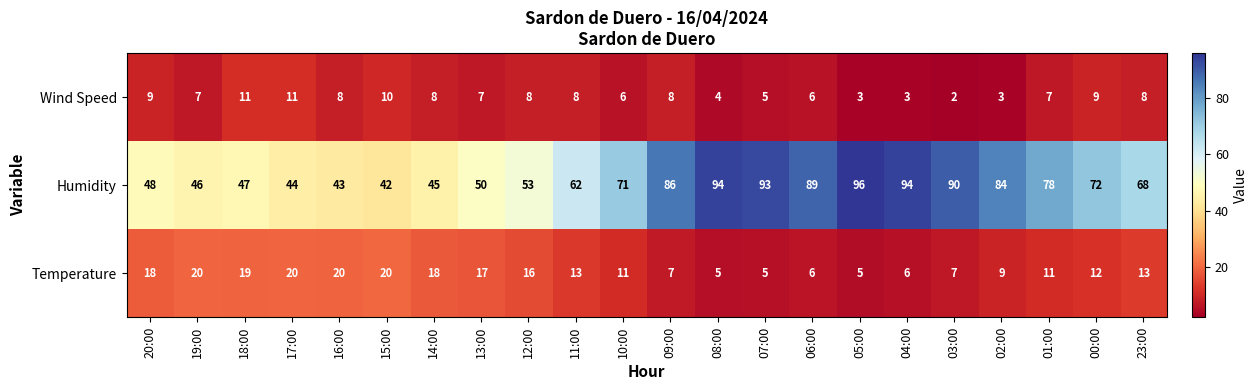

Is the value of Humidity at 13:00 greater than the value of Wind Speed at 10:00?

Yes